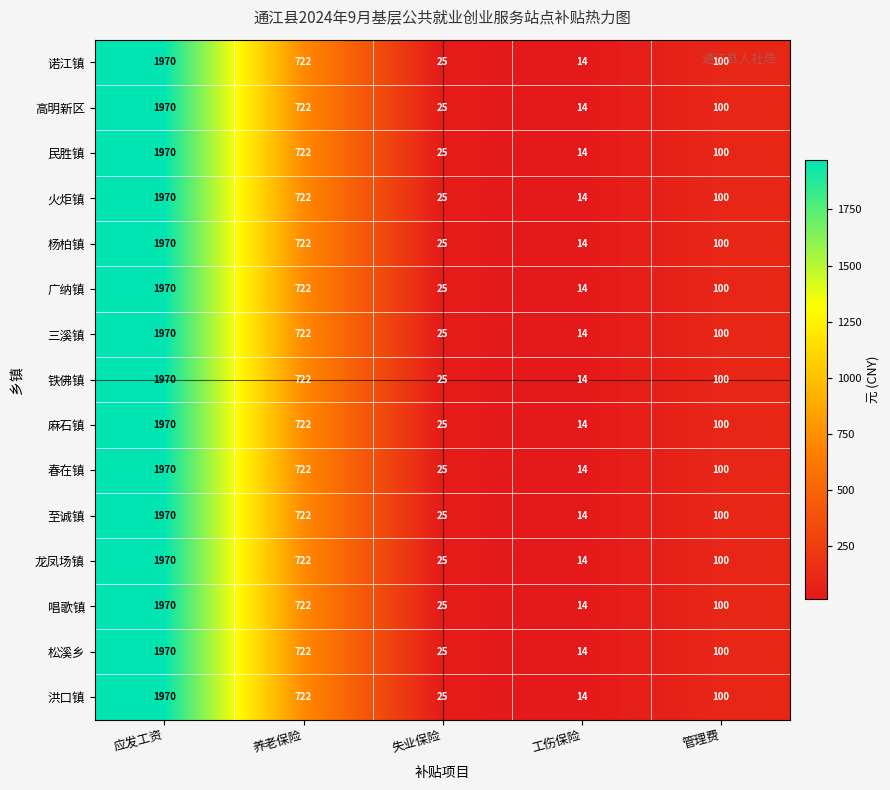

Is it true that 三溪镇 equals 1215 at 养老保险?

False